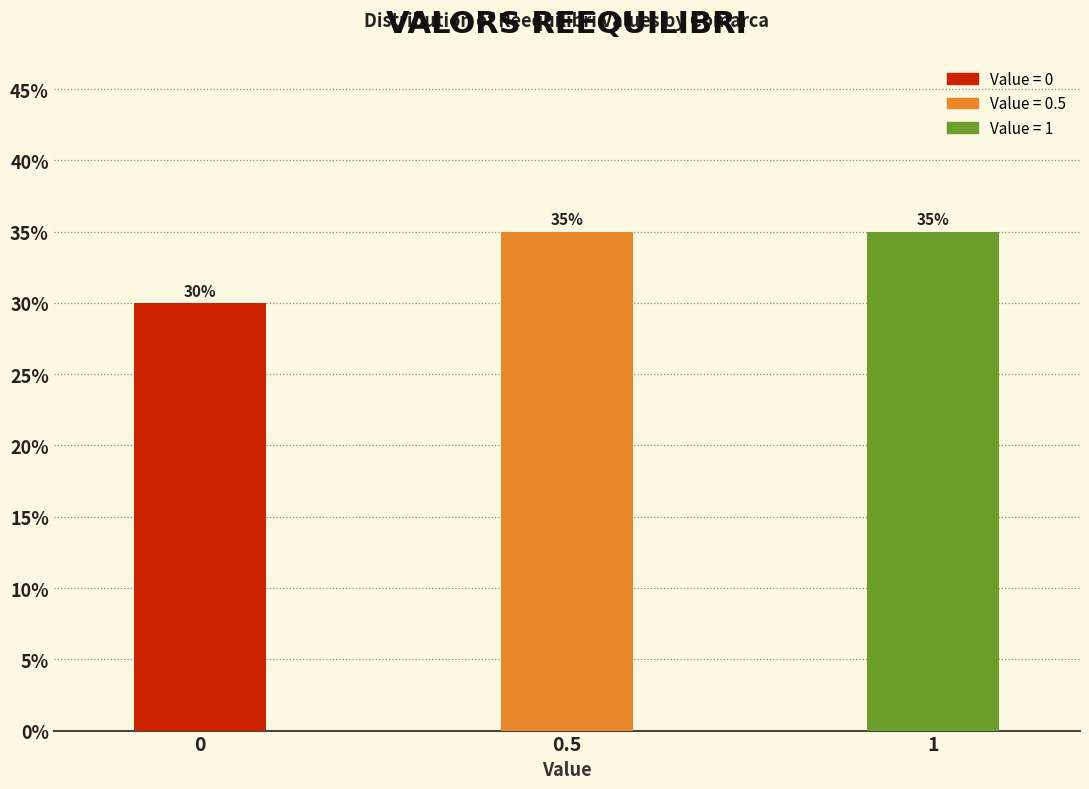

Reading left to right, what are all the values shown in this chart?

0=30	0.5=35	1=35